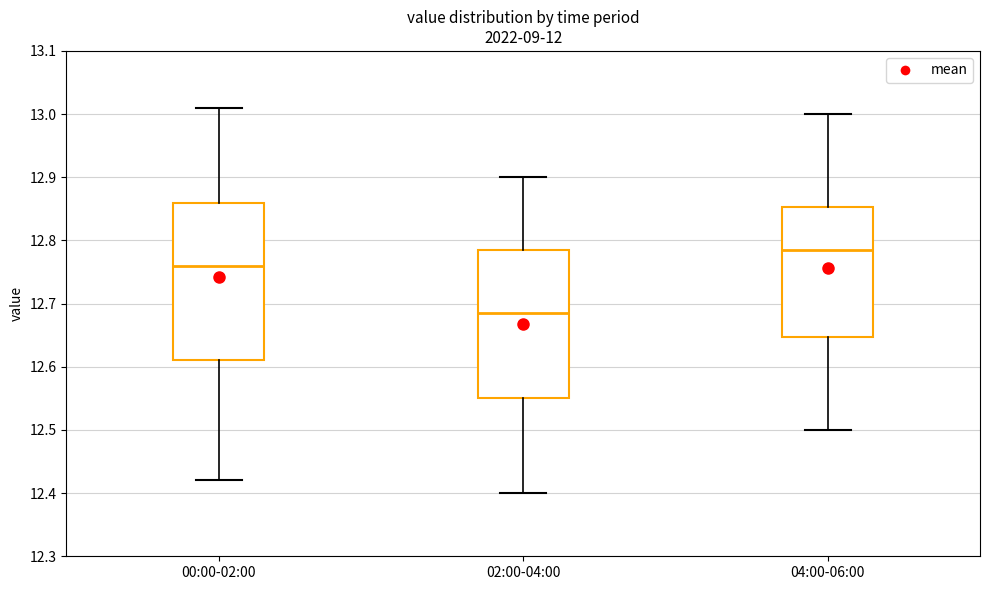

Which box's median line is the lowest?

02:00-04:00